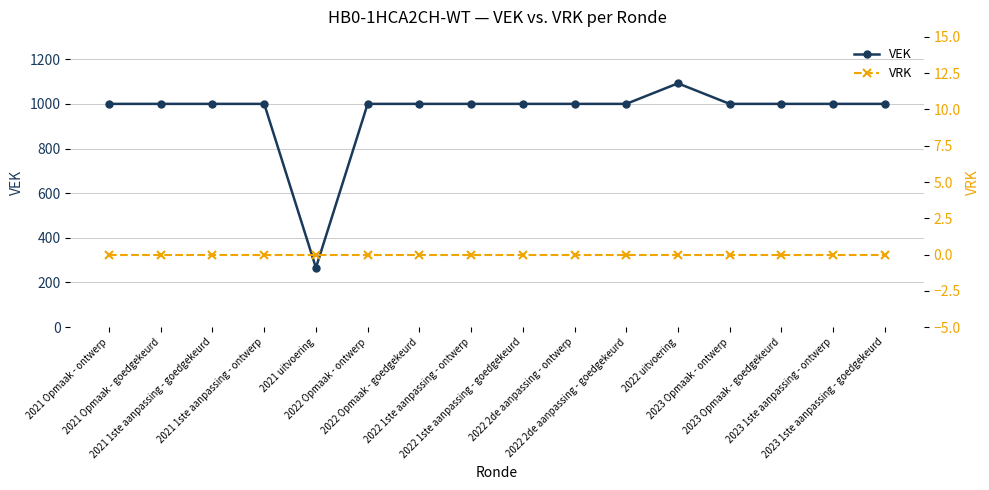

Which series has the largest range (max minus min)?

VEK